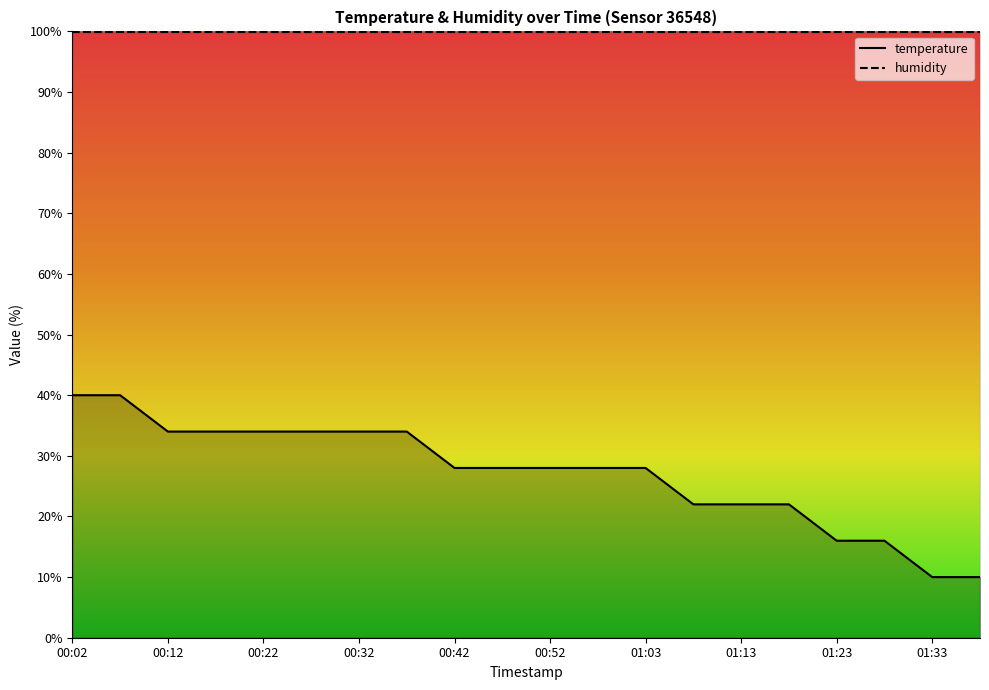

True or false: the data has more than 1 interior local peaks.

False